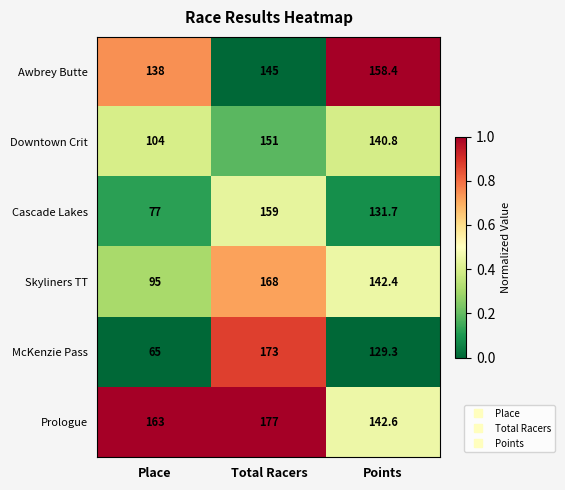

At which label does McKenzie Pass reach its minimum?

Place